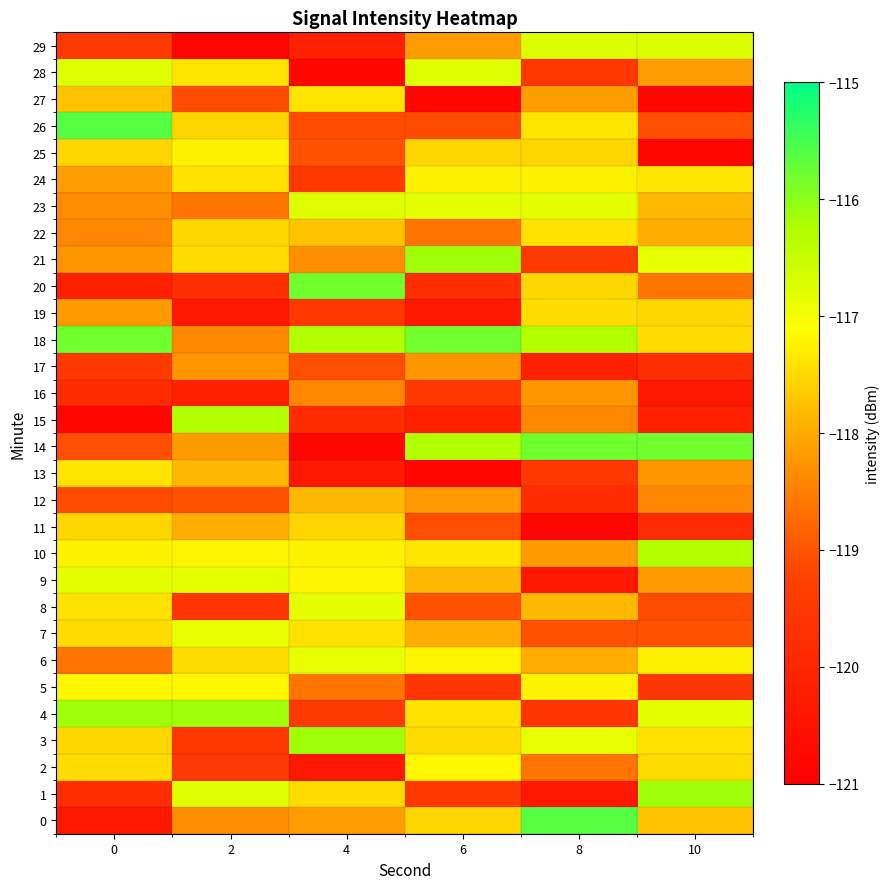

Reading left to right, list all the values displayed in this chart.

0: 0=-120.4	2=-118.4	4=-118.2	6=-117.5	8=-115.6	10=-117.7
1: 0=-119.8	2=-116.7	4=-117.5	6=-119.5	8=-120.3	10=-116.1
2: 0=-117.5	2=-119.4	4=-120.3	6=-117.2	8=-118.6	10=-117.5
3: 0=-117.5	2=-119.5	4=-116.1	6=-117.5	8=-116.9	10=-117.4
4: 0=-116.1	2=-116.1	4=-119.4	6=-117.4	8=-119.6	10=-116.8
5: 0=-117.2	2=-117.2	4=-118.6	6=-119.6	8=-117.2	10=-119.6
6: 0=-118.6	2=-117.5	4=-116.9	6=-117.2	8=-118.0	10=-117.2
7: 0=-117.5	2=-116.9	4=-117.4	6=-118.0	8=-119.1	10=-119.1
8: 0=-117.4	2=-119.6	4=-116.8	6=-119.1	8=-117.9	10=-119.1
9: 0=-116.8	2=-116.8	4=-117.2	6=-117.9	8=-120.4	10=-118.2
10: 0=-117.2	2=-117.2	4=-117.2	6=-117.4	8=-118.2	10=-116.3
11: 0=-117.5	2=-118.0	4=-117.5	6=-119.1	8=-120.8	10=-119.8
12: 0=-119.1	2=-119.1	4=-117.9	6=-118.2	8=-119.8	10=-118.4
13: 0=-117.4	2=-117.9	4=-120.4	6=-120.8	8=-119.5	10=-118.2
14: 0=-119.1	2=-118.2	4=-120.8	6=-116.3	8=-115.8	10=-115.8
15: 0=-120.8	2=-116.3	4=-119.8	6=-120.1	8=-118.4	10=-120.1
16: 0=-119.8	2=-120.1	4=-118.4	6=-119.5	8=-118.2	10=-120.4
17: 0=-119.5	2=-118.2	4=-119.1	6=-118.2	8=-120.1	10=-119.8
18: 0=-115.8	2=-118.4	4=-116.3	6=-115.8	8=-116.3	10=-117.5
19: 0=-118.2	2=-120.4	4=-119.5	6=-120.4	8=-117.5	10=-117.5
20: 0=-120.1	2=-119.8	4=-115.8	6=-119.8	8=-117.5	10=-118.6
21: 0=-118.2	2=-117.5	4=-118.4	6=-116.1	8=-119.4	10=-116.9
22: 0=-118.4	2=-117.5	4=-117.7	6=-118.6	8=-117.4	10=-118.0
23: 0=-118.4	2=-118.6	4=-116.7	6=-116.8	8=-116.8	10=-117.9
24: 0=-118.2	2=-117.4	4=-119.5	6=-117.2	8=-117.2	10=-117.4
25: 0=-117.5	2=-117.2	4=-119.1	6=-117.5	8=-117.5	10=-120.8
26: 0=-115.6	2=-117.5	4=-119.1	6=-119.1	8=-117.4	10=-119.1
27: 0=-117.7	2=-119.1	4=-117.4	6=-120.8	8=-118.2	10=-120.8
28: 0=-116.7	2=-117.4	4=-120.8	6=-116.7	8=-119.5	10=-118.2
29: 0=-119.4	2=-120.8	4=-120.1	6=-118.2	8=-116.7	10=-116.7